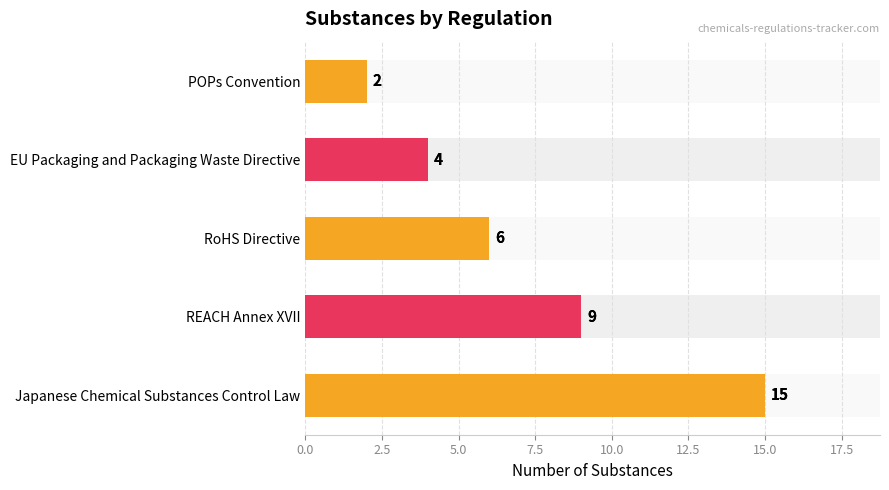

How many categories are shown in the chart?

5